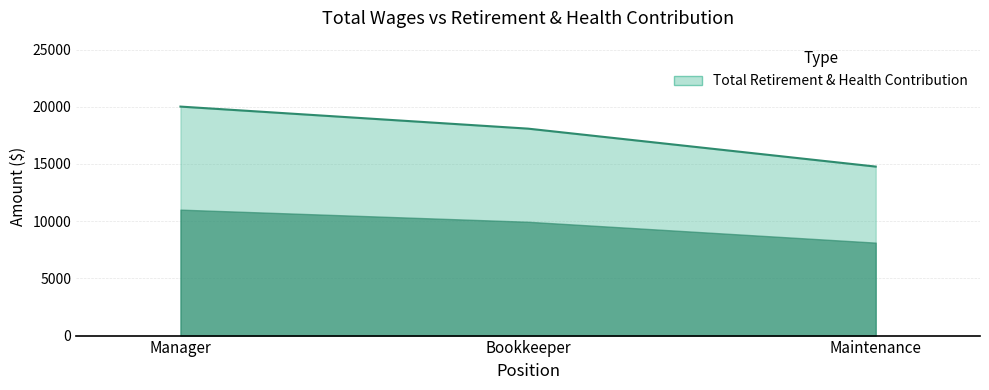

Rank the categories by value from highest to lowest.

Manager, Bookkeeper, Maintenance